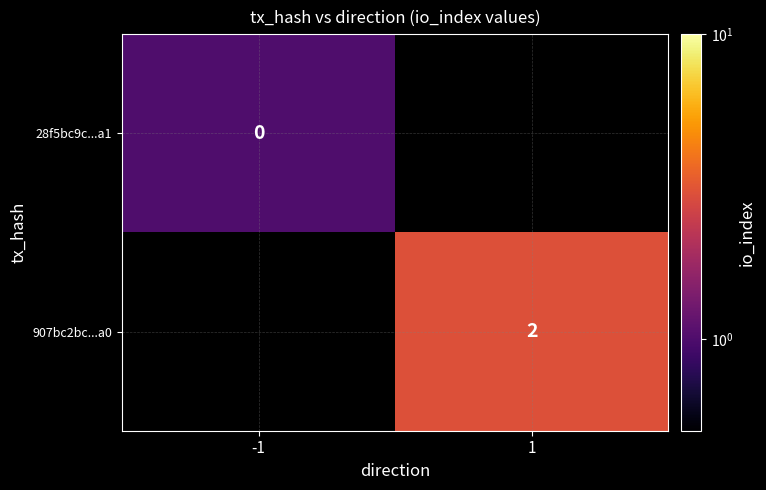

True or false: 907bc2bc...a0 has a value of 2 at 1.

True